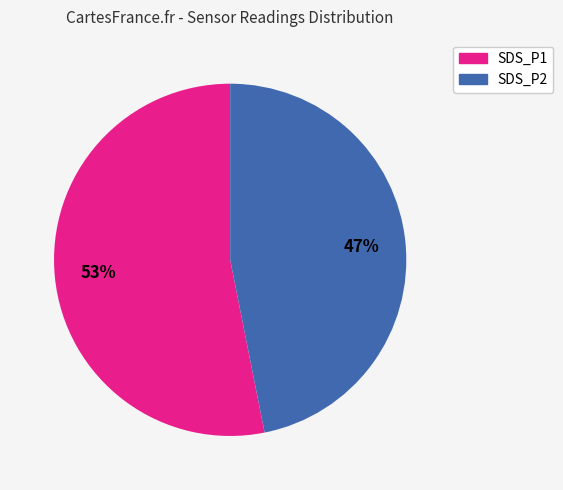

To the nearest percent, what percentage of the pie is SDS_P1?

53%